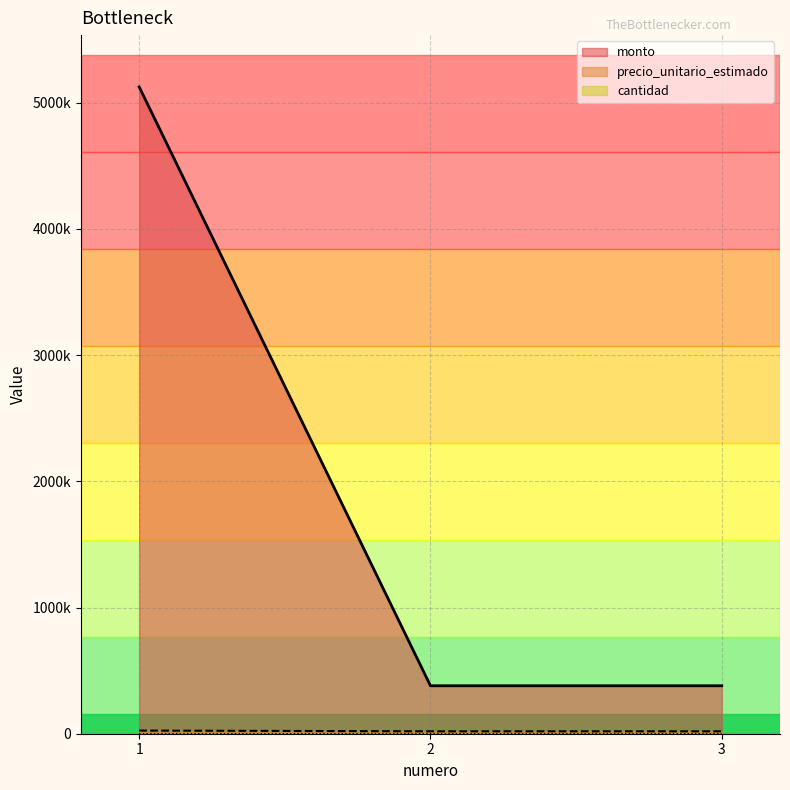

Which series has the widest spread of values?

monto